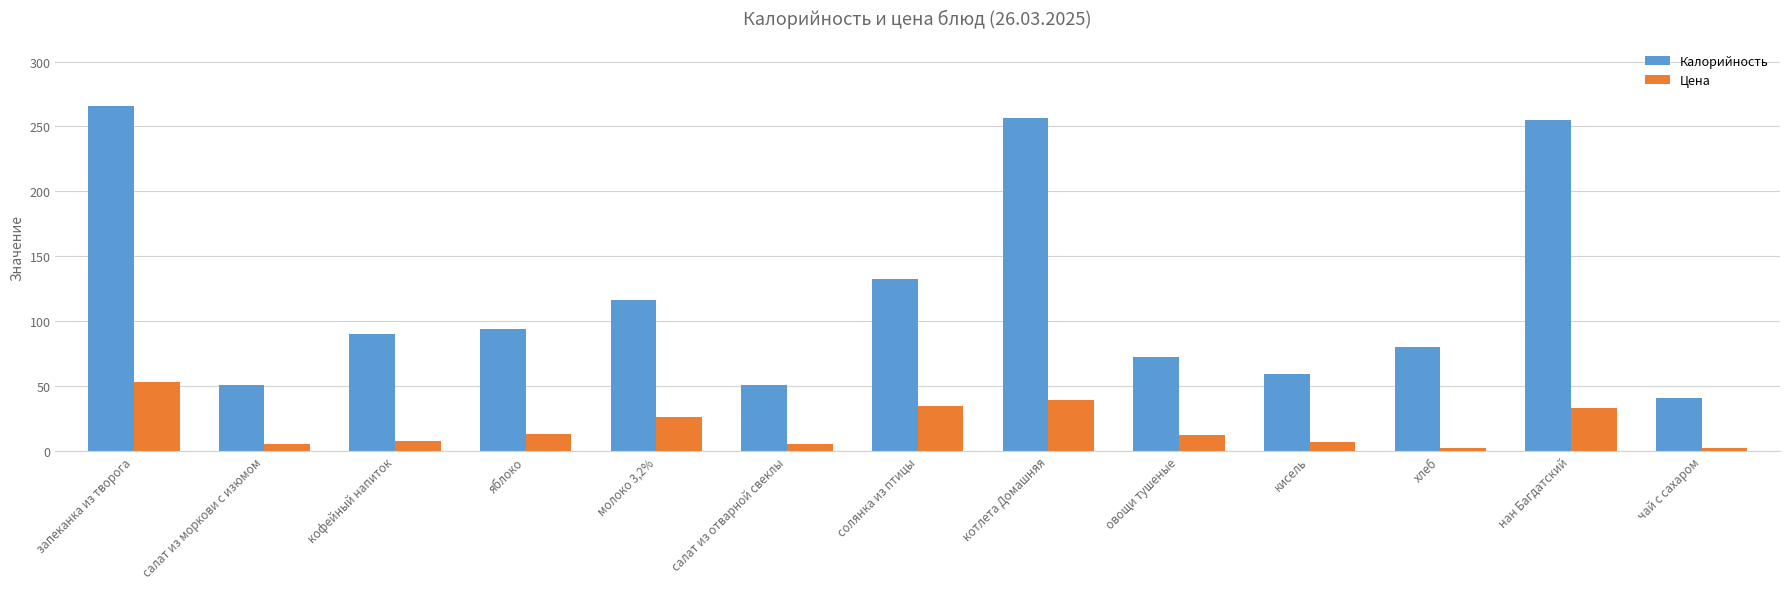

What position from the left is молоко 3,2%?

5